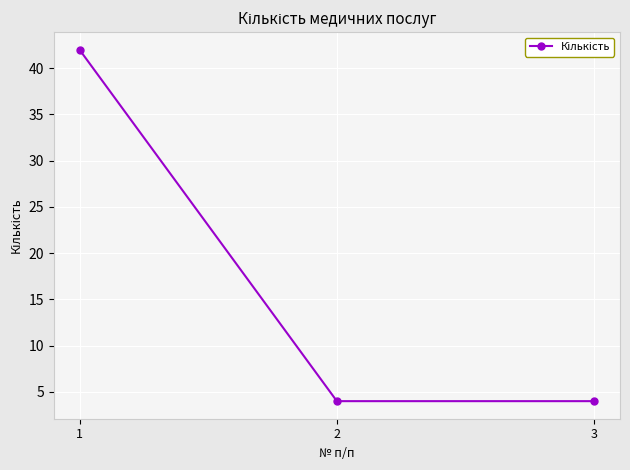

What is the sum of all values?

50